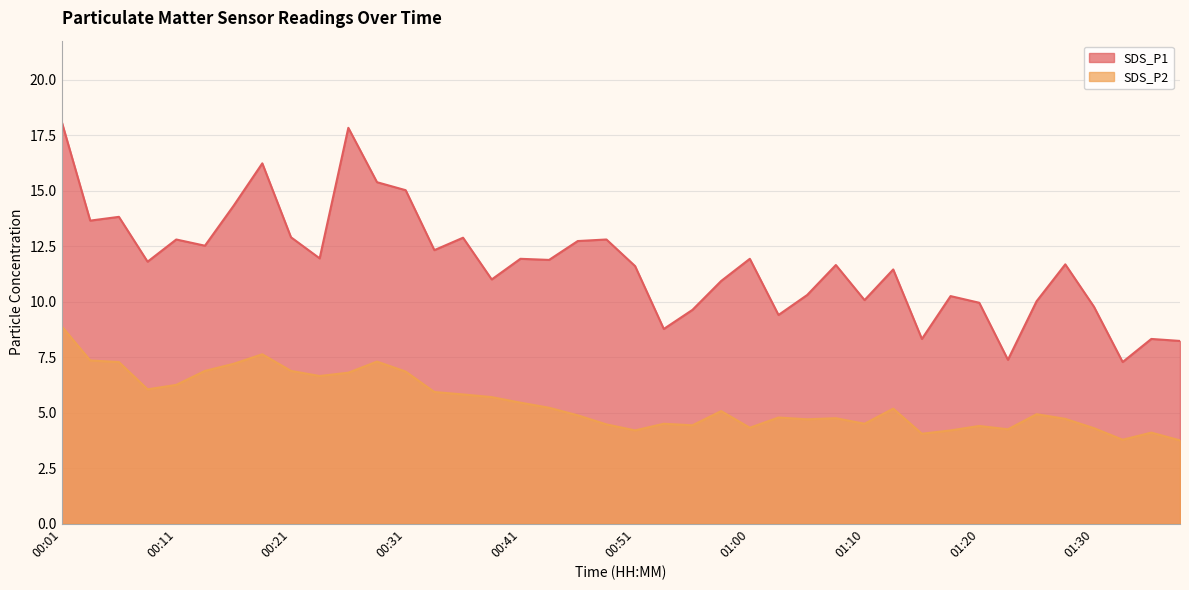

Reading right to left, list all the values displayed in this chart.

SDS_P1: 8.2	8.3	7.3	9.8	11.7	10.0	7.4	9.9	10.2	8.3	11.4	10.1	11.7	10.3	9.4	11.9	10.9	9.6	8.8	11.6	12.8	12.7	11.9	11.9	11.0	12.9	12.3	15.0	15.4	17.8	11.9	12.9	16.2	14.3	12.5	12.8	11.8	13.8	13.7	18.1
SDS_P2: 3.8	4.1	3.8	4.3	4.7	4.9	4.2	4.4	4.2	4.0	5.2	4.5	4.8	4.7	4.8	4.3	5.1	4.4	4.5	4.2	4.5	4.9	5.2	5.5	5.7	5.8	5.9	6.8	7.3	6.8	6.7	6.9	7.6	7.2	6.9	6.2	6.0	7.3	7.3	8.9